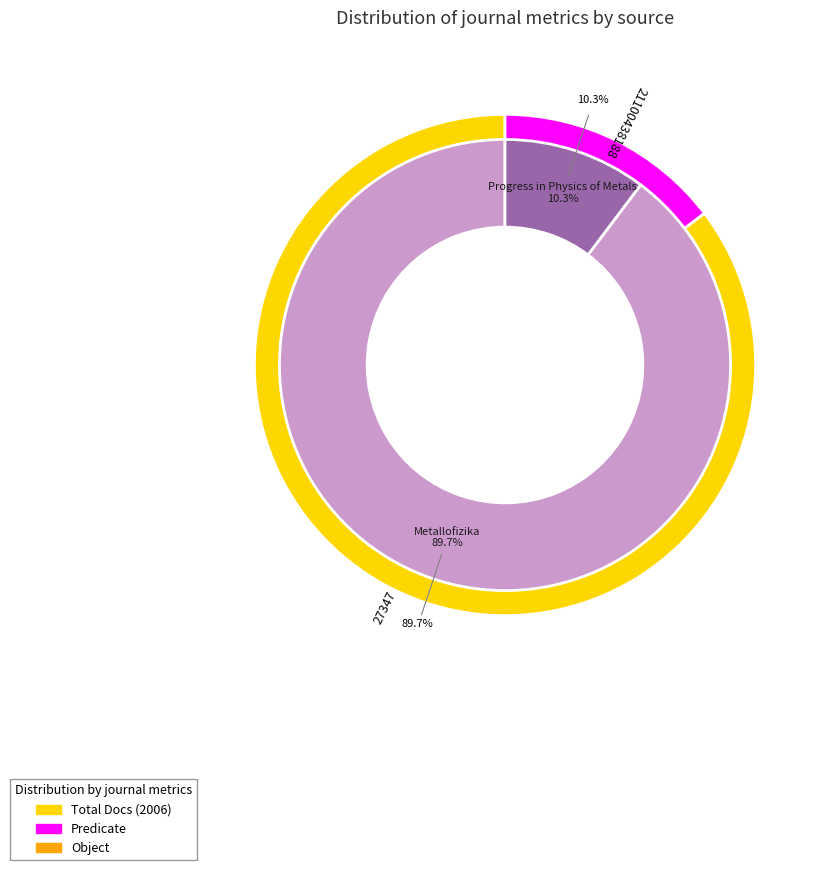

What is the smallest slice in the pie chart?

Progress in Physics of Metals